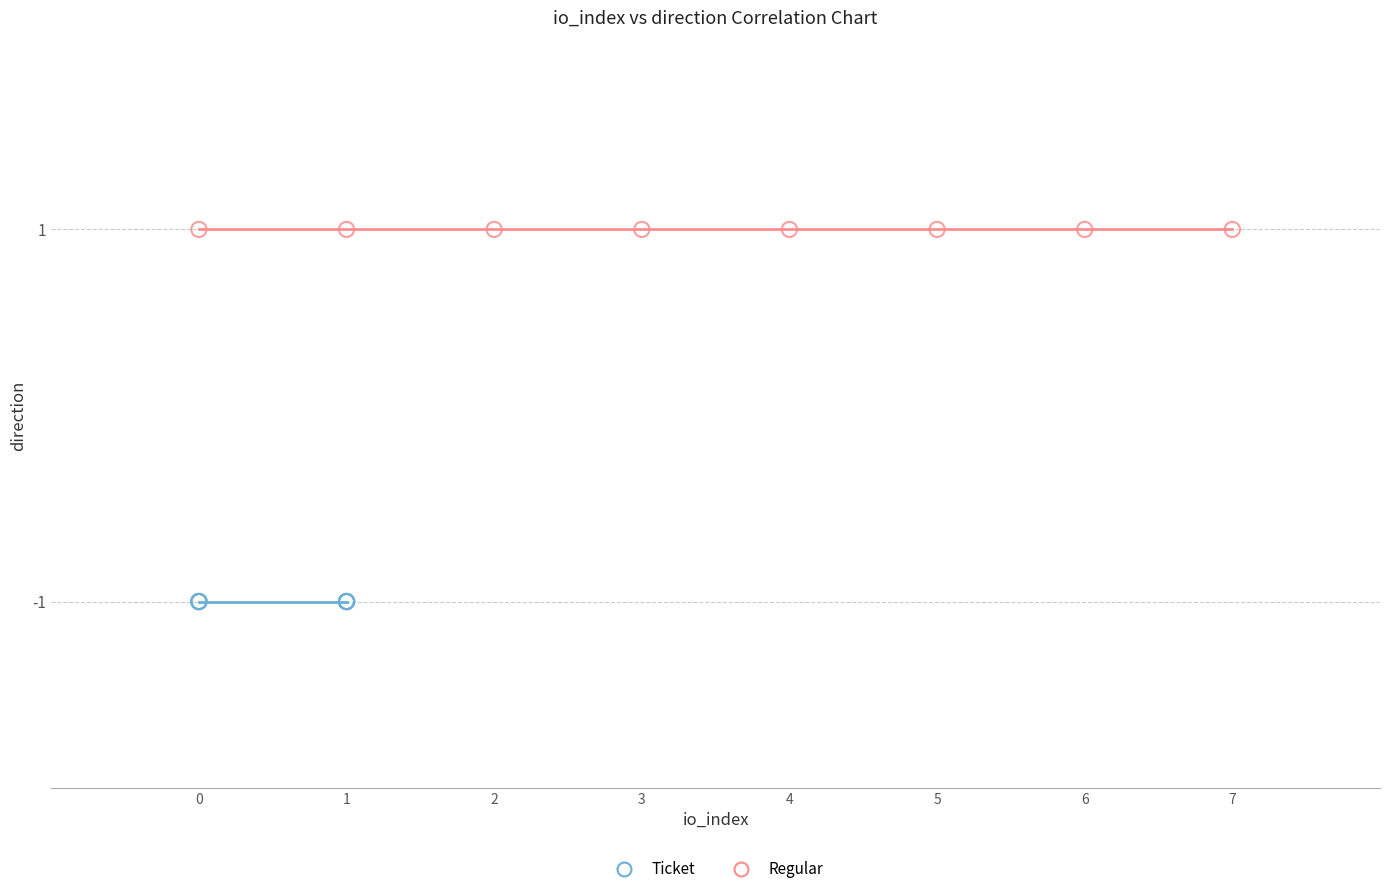

Which series contains the highest Y value?

Regular